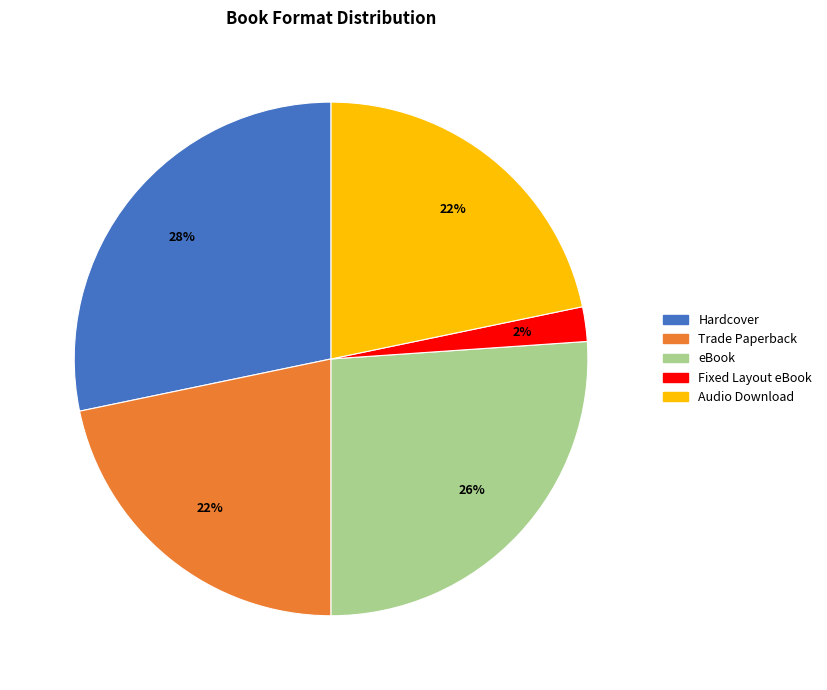

How many segments does this pie chart have?

5